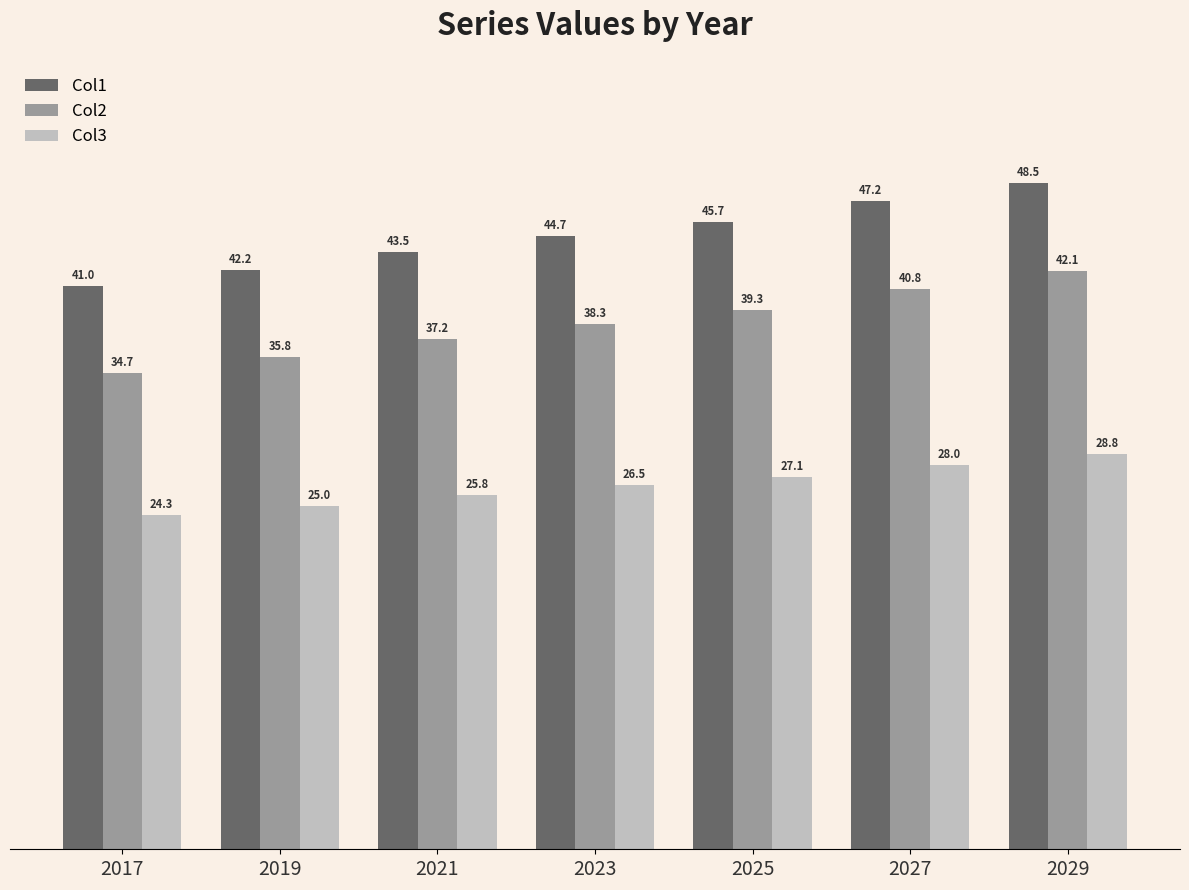

What is the sum of all Col2 values?

268.1